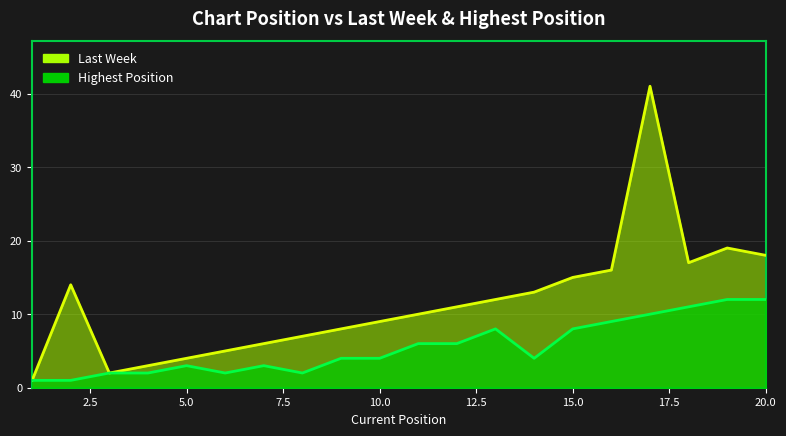

What is the smallest value displayed?

1